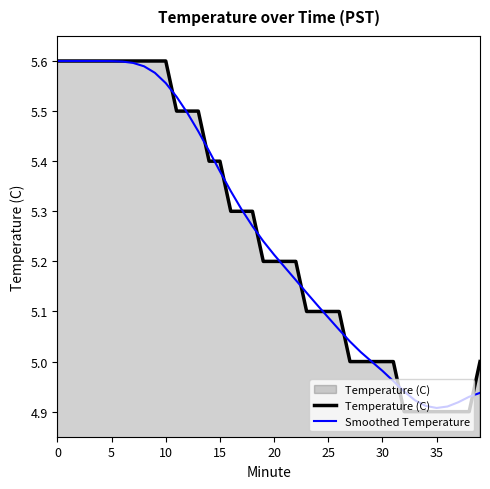

Which series has the widest spread of values?

Temperature (C)